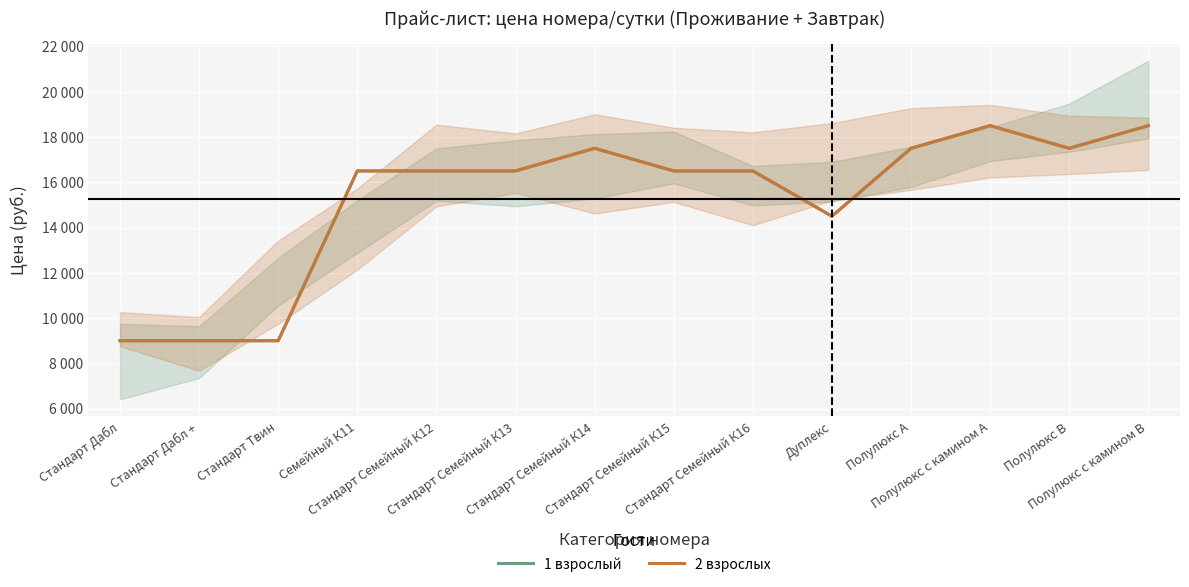

True or false: 2 взрослых and 1 взрослый intersect in this chart.

False